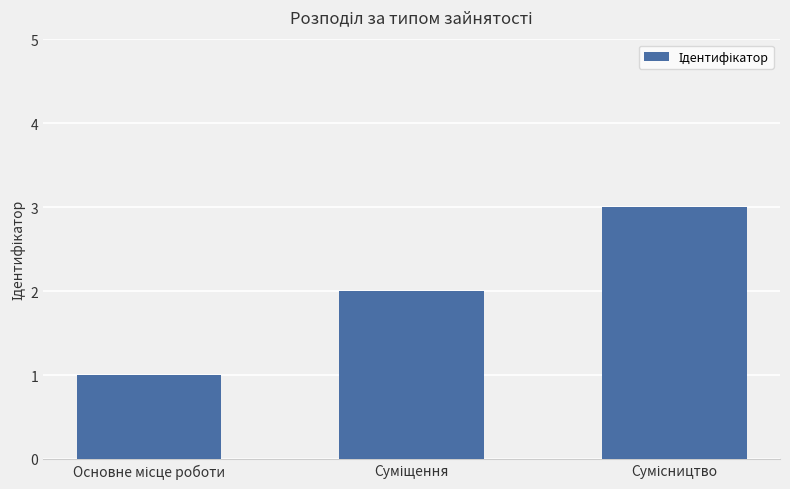

Count the values in the range 1 to 3.

3